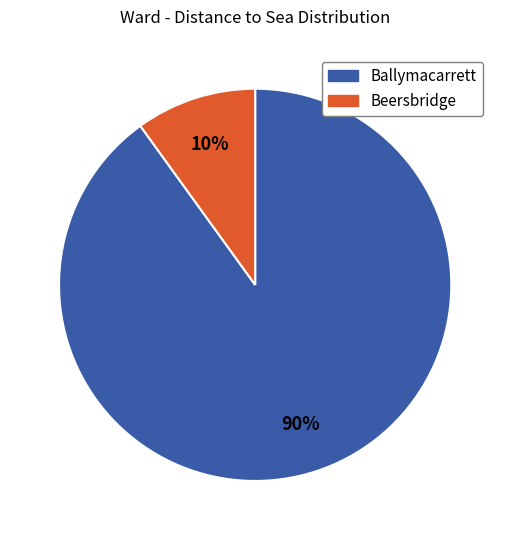

How many slices are in this pie chart?

2